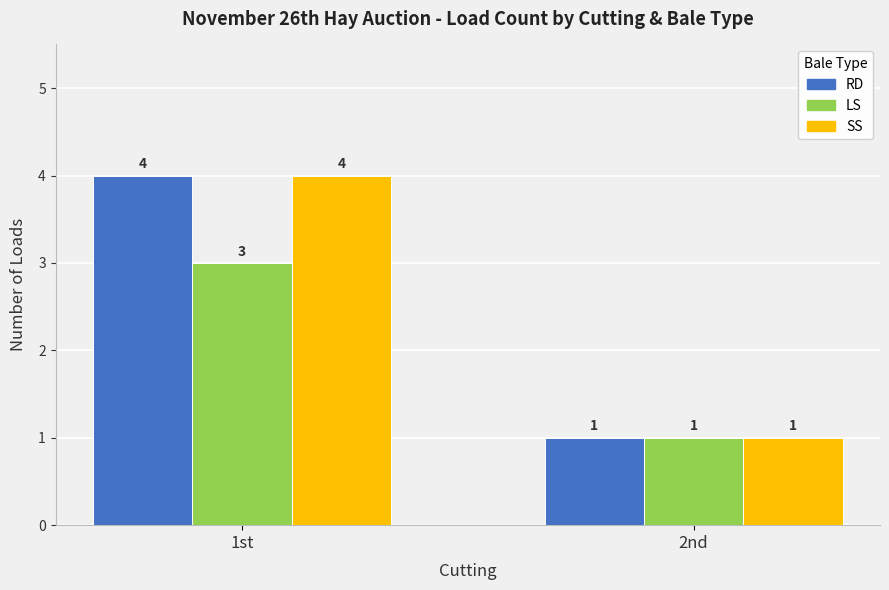

What is the difference between the maximum and minimum values in the LS series?

2